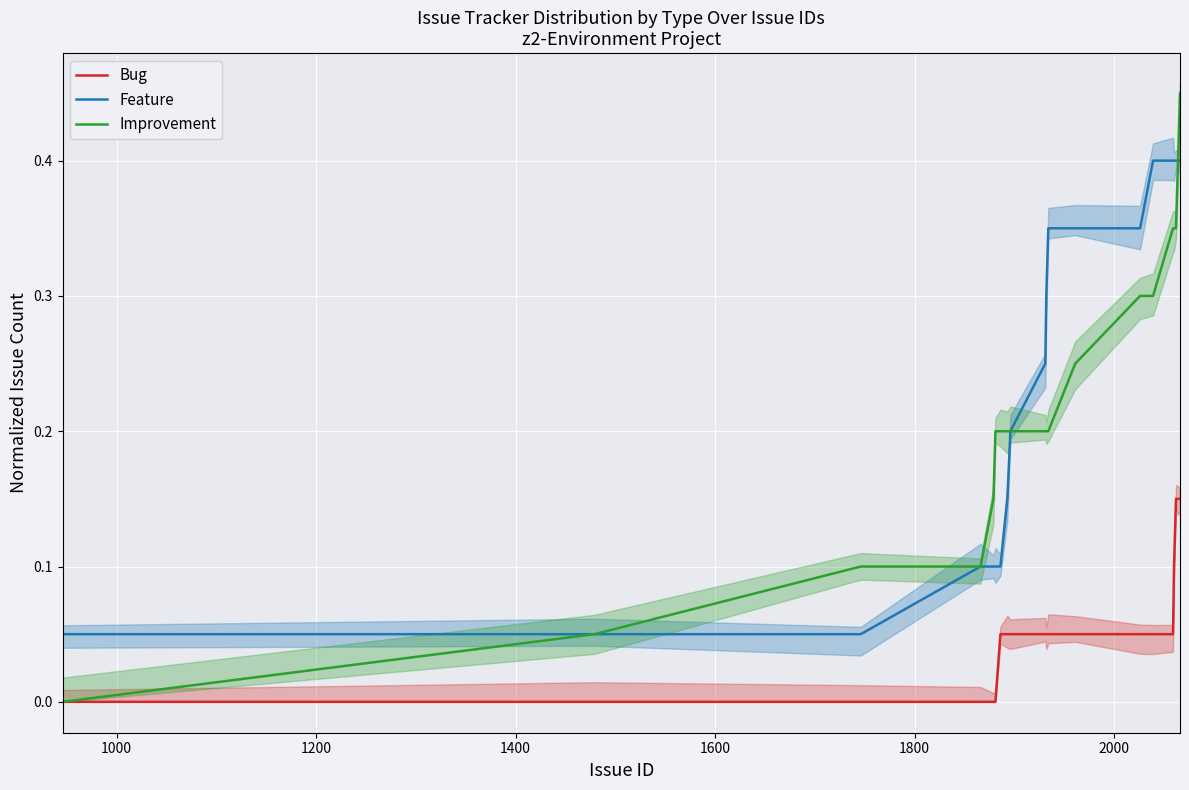

How many lines are shown in the chart?

3